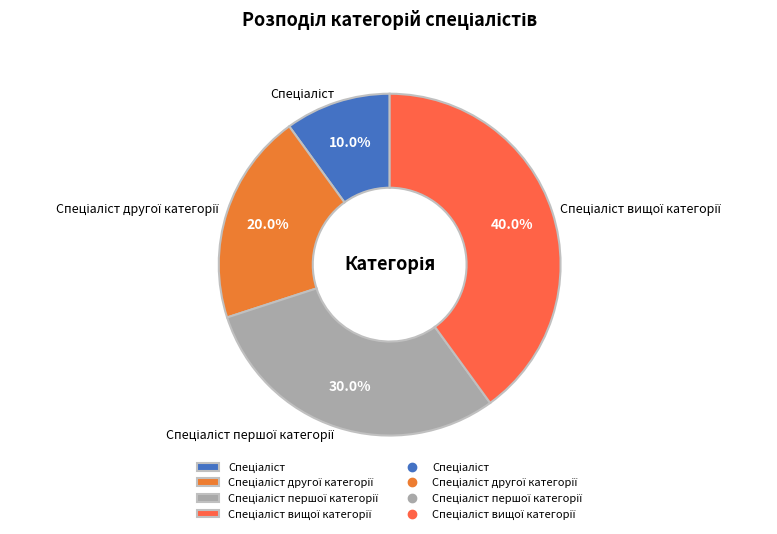

Is there any slice that represents more than half of the pie?

No